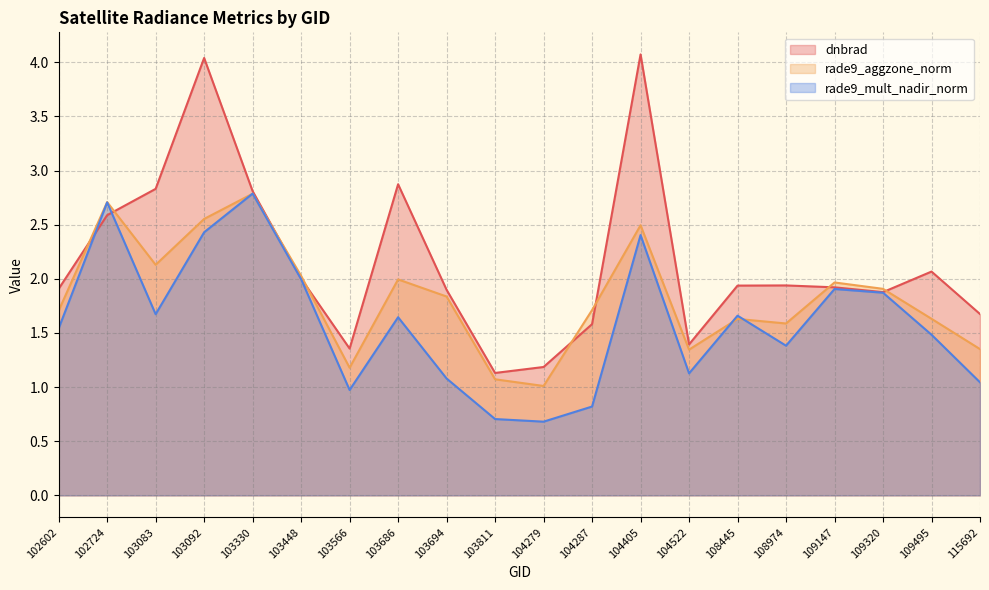

Rank the series by their average value, from lowest to highest.

rade9_mult_nadir_norm, rade9_aggzone_norm, dnbrad